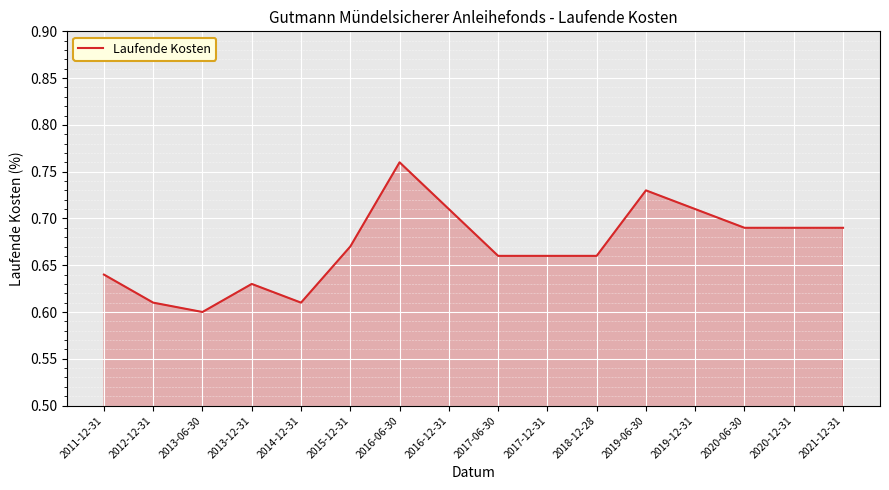

Is it true that the value at 2011-12-31 is 0.6?

True